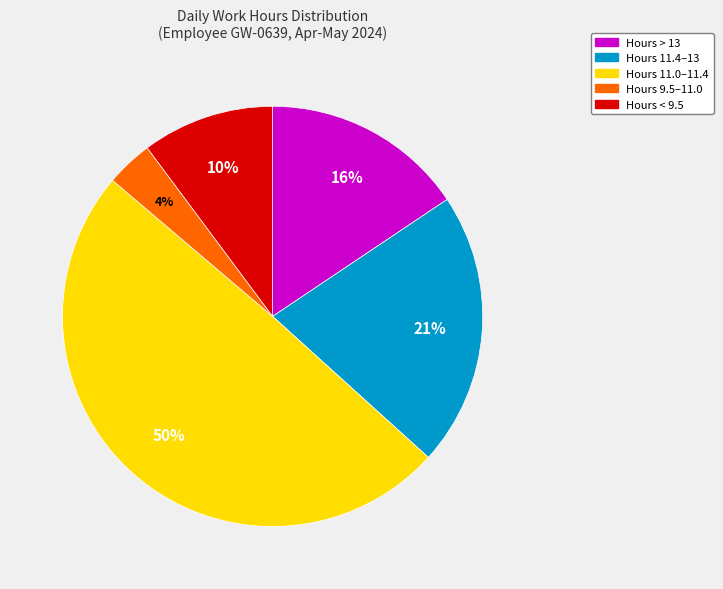

To the nearest percent, what is the average slice percentage?

20%